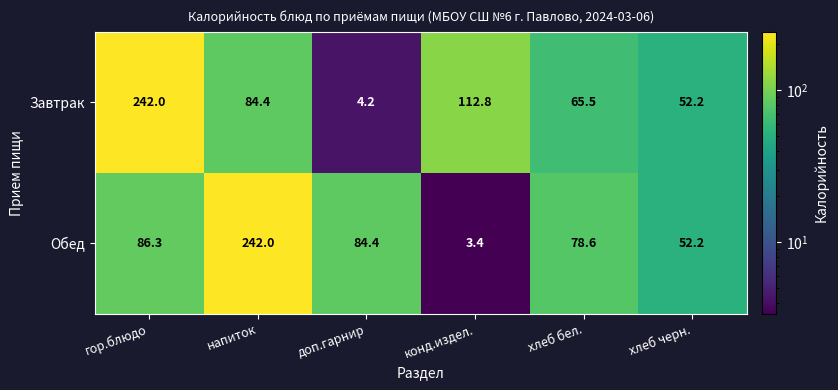

What is the maximum value shown in the chart?

242.0